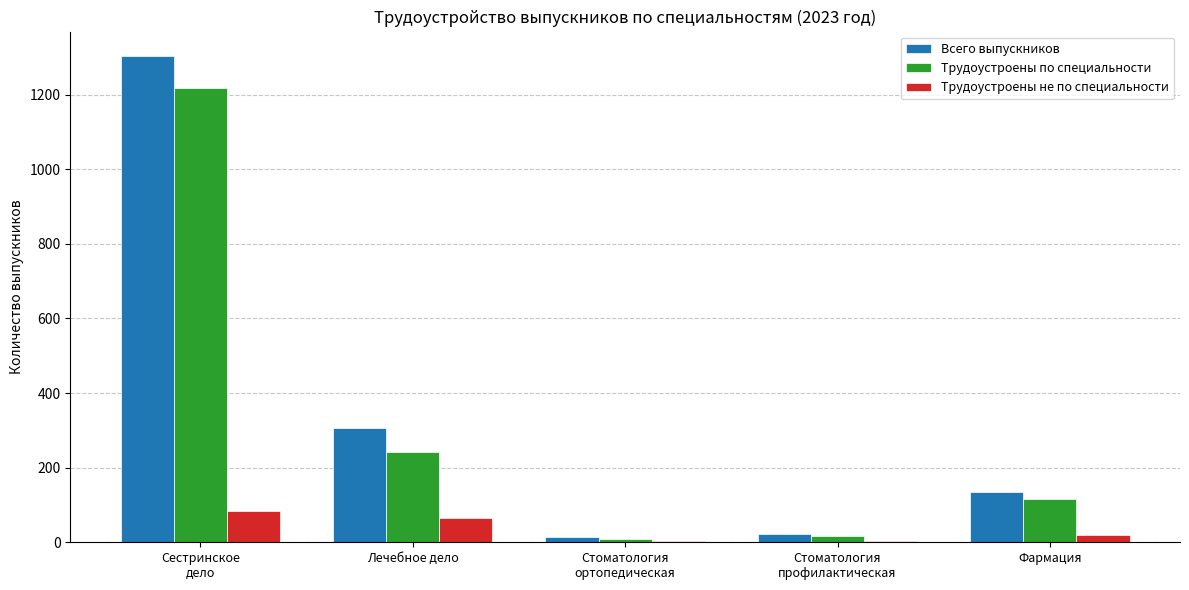

What is the maximum value shown in the chart?

1304